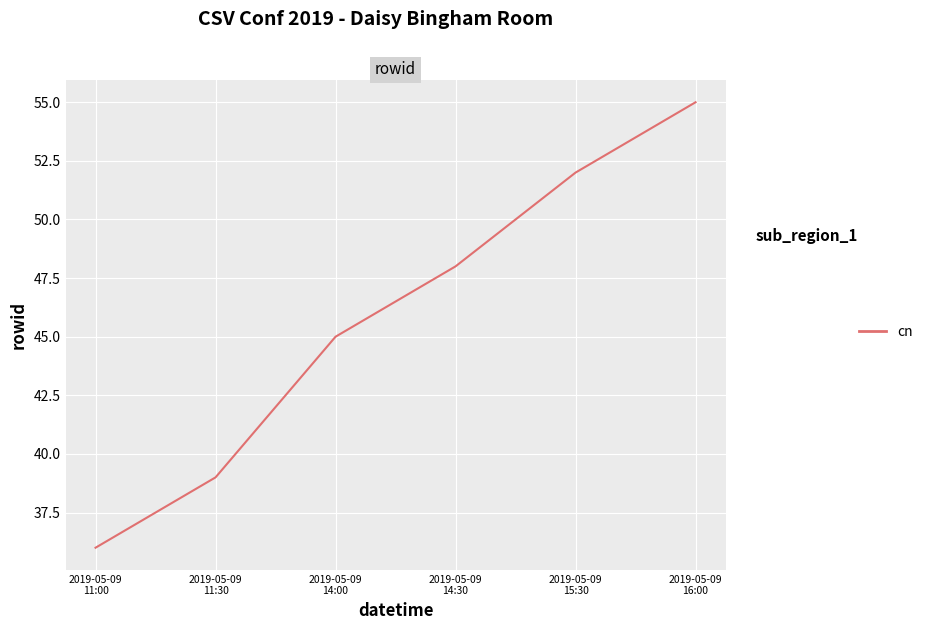

What is the difference between the maximum and minimum values?

19